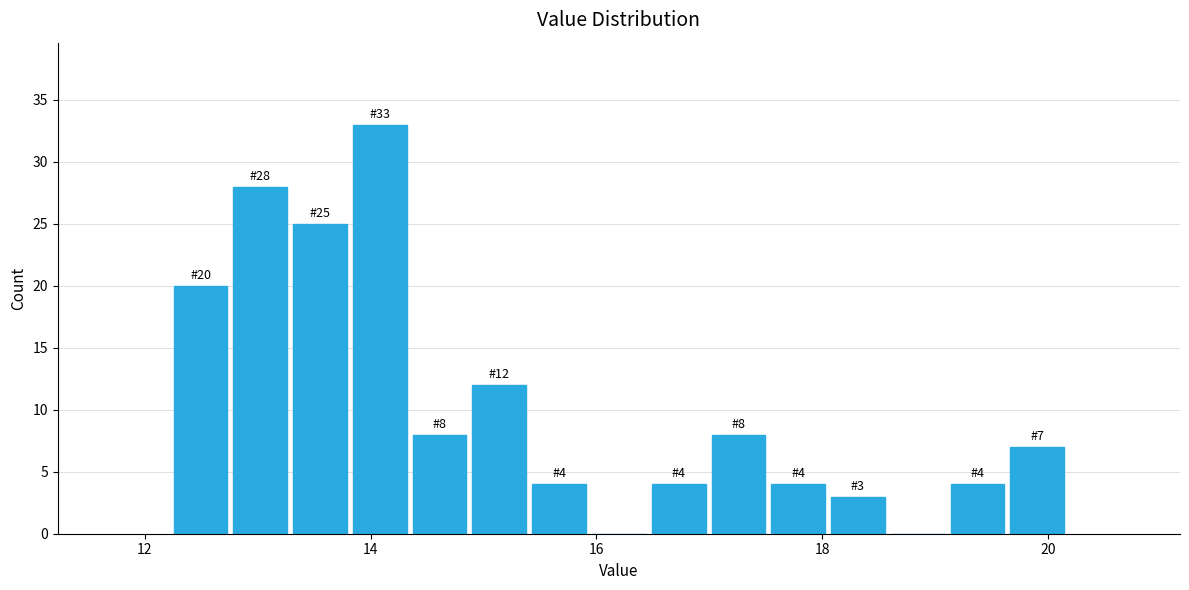

Read against the x-axis, roughly where is the centre of the tallest bar?

14.0